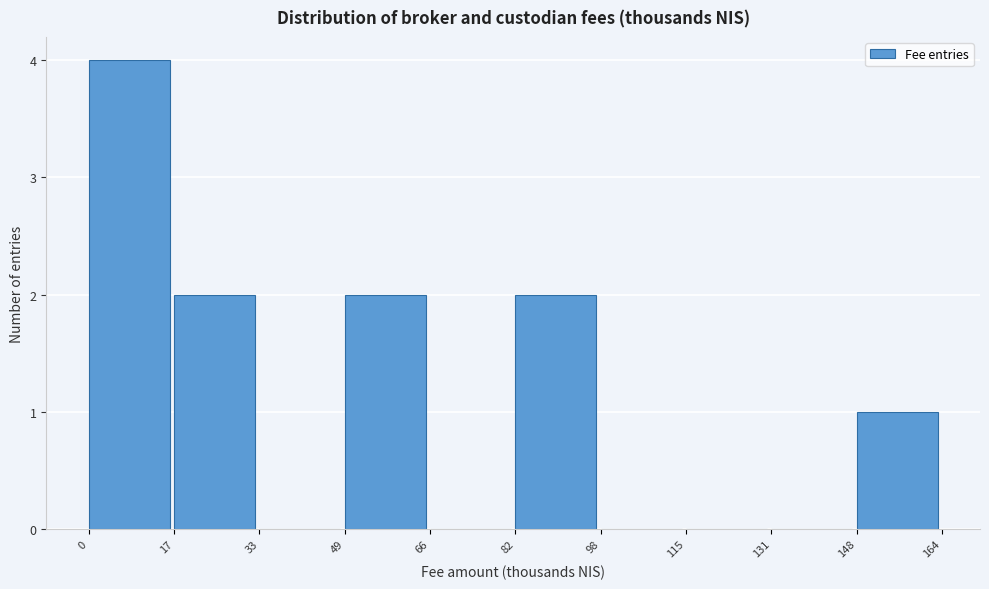

Over which range of the x-axis is the bar tallest?

0 to 17